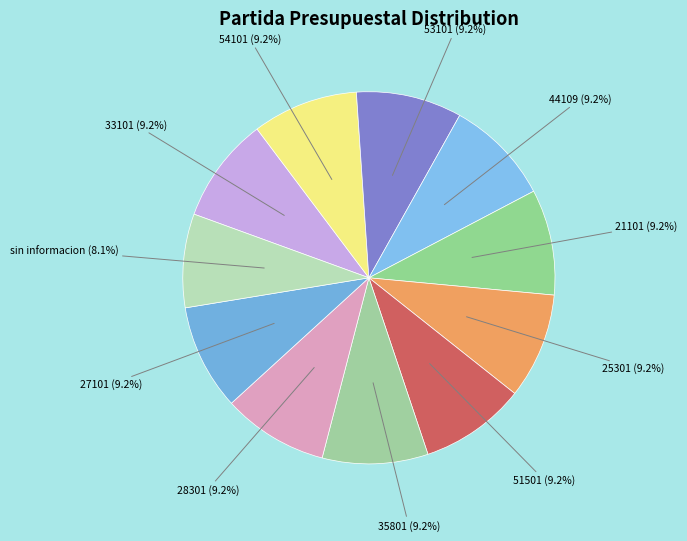

Count the number of slices in the pie.

11